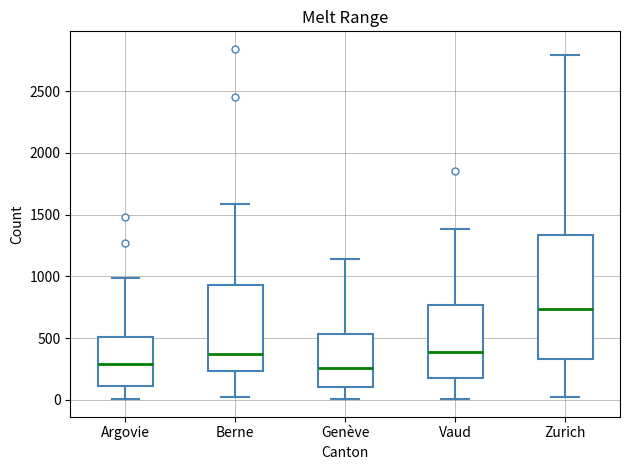

Reading left to right, read every box against the y-axis: the position of its median line, the range the box covers, and the ends of its whiskers. The values are not printed on the chart, so give them approximately, as read against the axis.

Argovie: median 300, box 100 to 500, whiskers 0 to 1000
Berne: median 350, box 250 to 950, whiskers 0 to 1600
Genève: median 250, box 100 to 550, whiskers 0 to 1150
Vaud: median 400, box 200 to 750, whiskers 0 to 1400
Zurich: median 750, box 350 to 1350, whiskers 0 to 2800